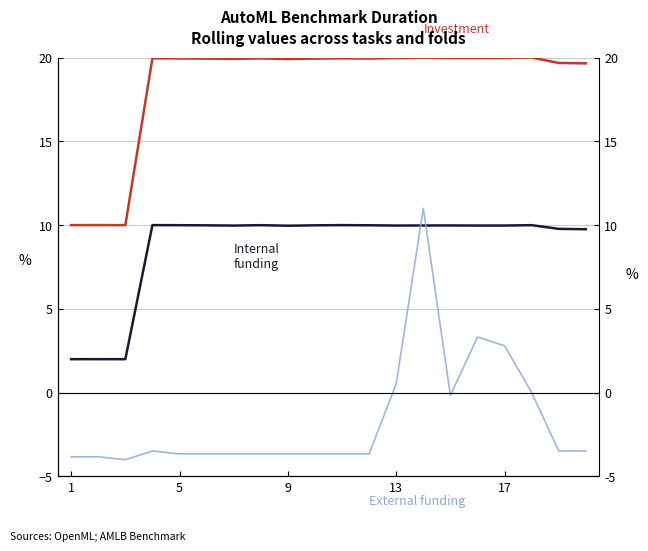

What is the maximum value for Investment?

20.0